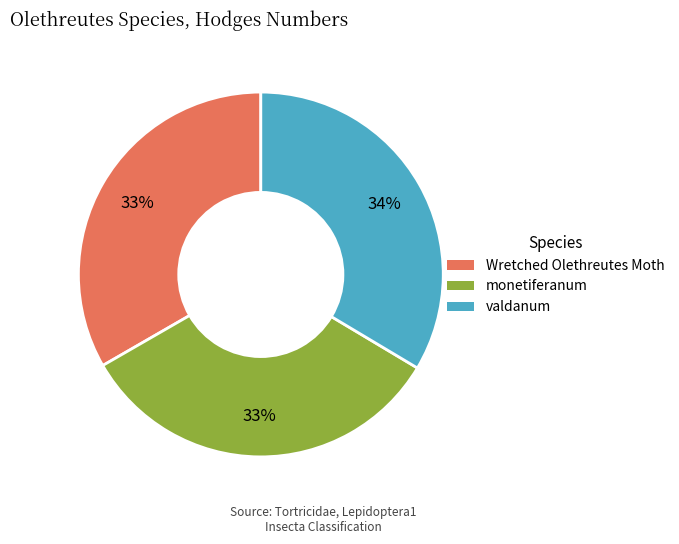

Is there a majority slice in this chart?

No